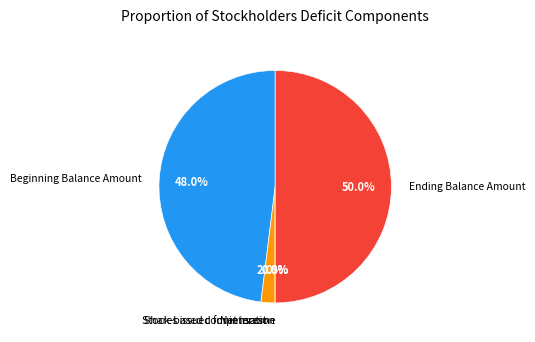

How much of the chart is everything except Shares issued for interest?

98.0%